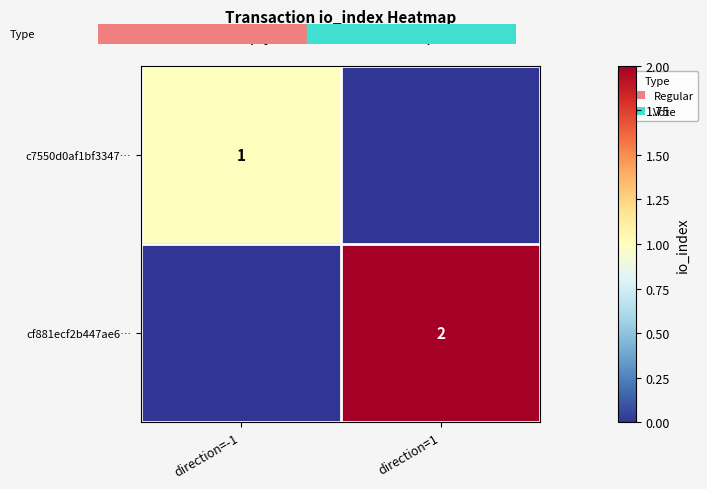

At which category does the chart reach its peak across all series?

direction=1